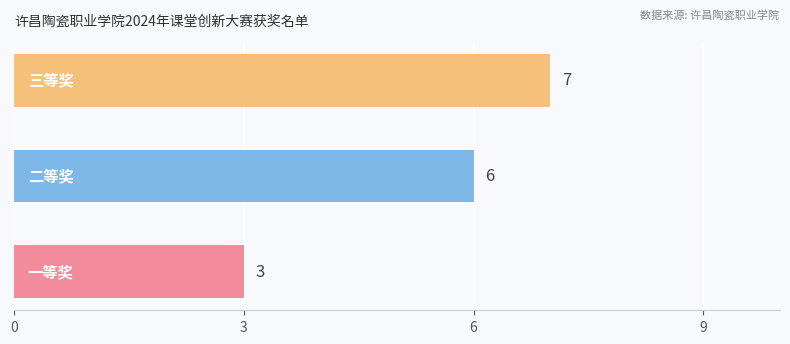

How many values are between 3 and 7?

3